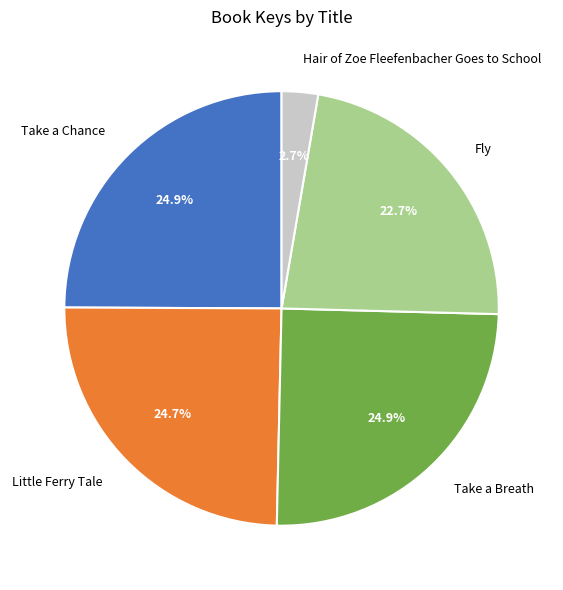

What percentage is NOT represented by Take a Breath?

75.1%